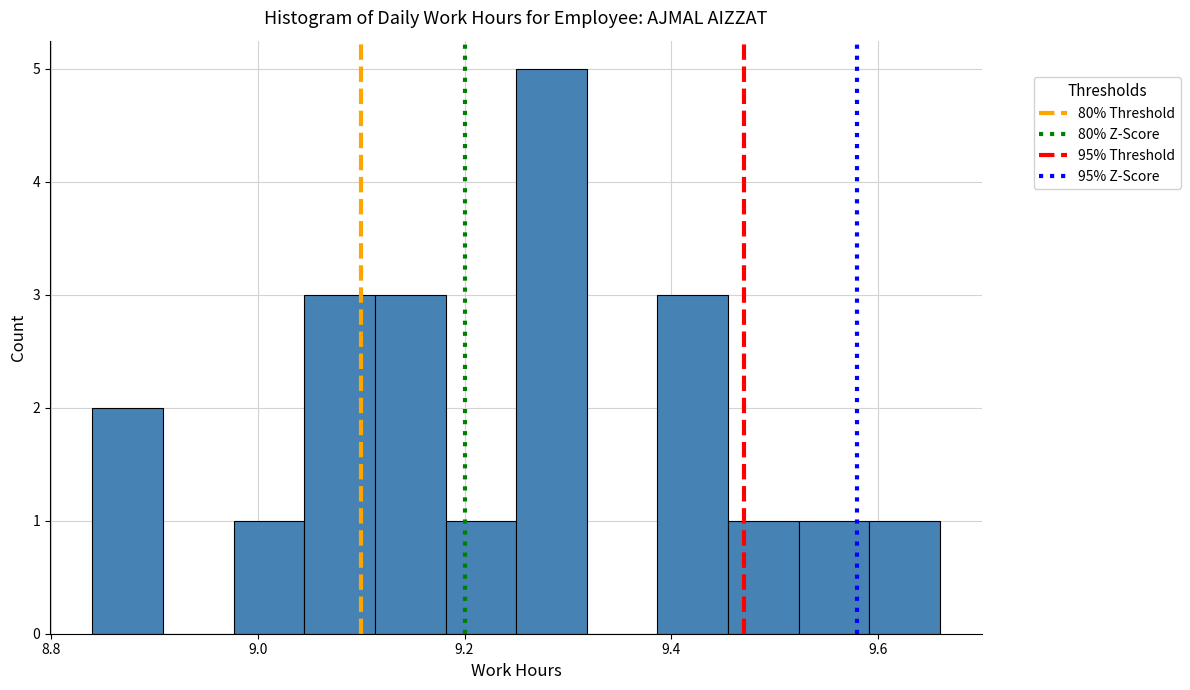

Read against the x-axis, roughly where is the centre of the tallest bar?

9.28